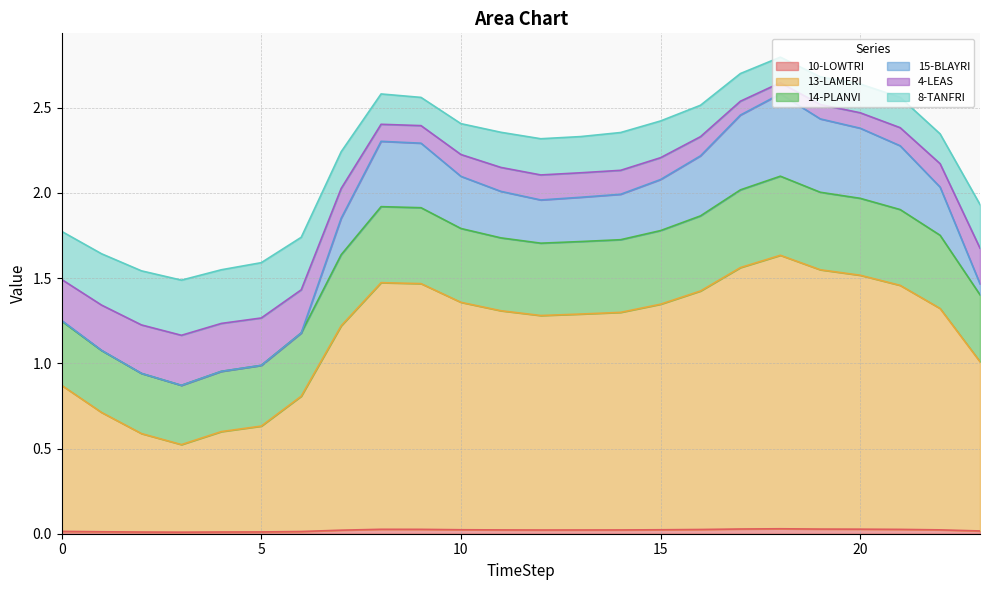

What is the difference between the highest and lowest values at 4?

1.5